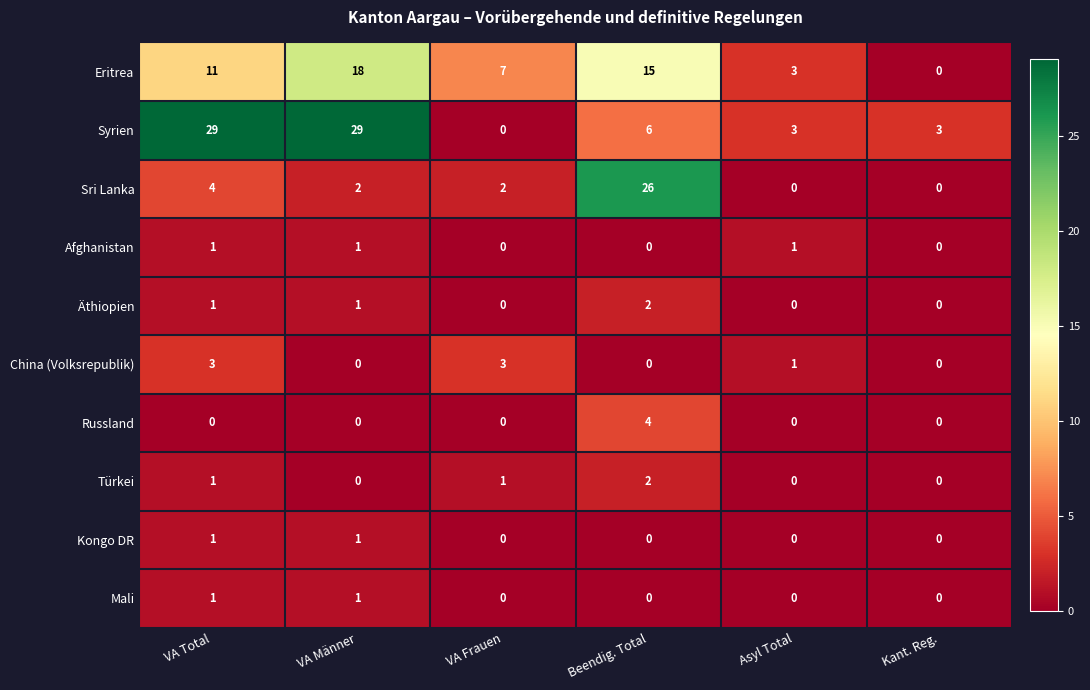

Which series has the widest spread of values?

Syrien